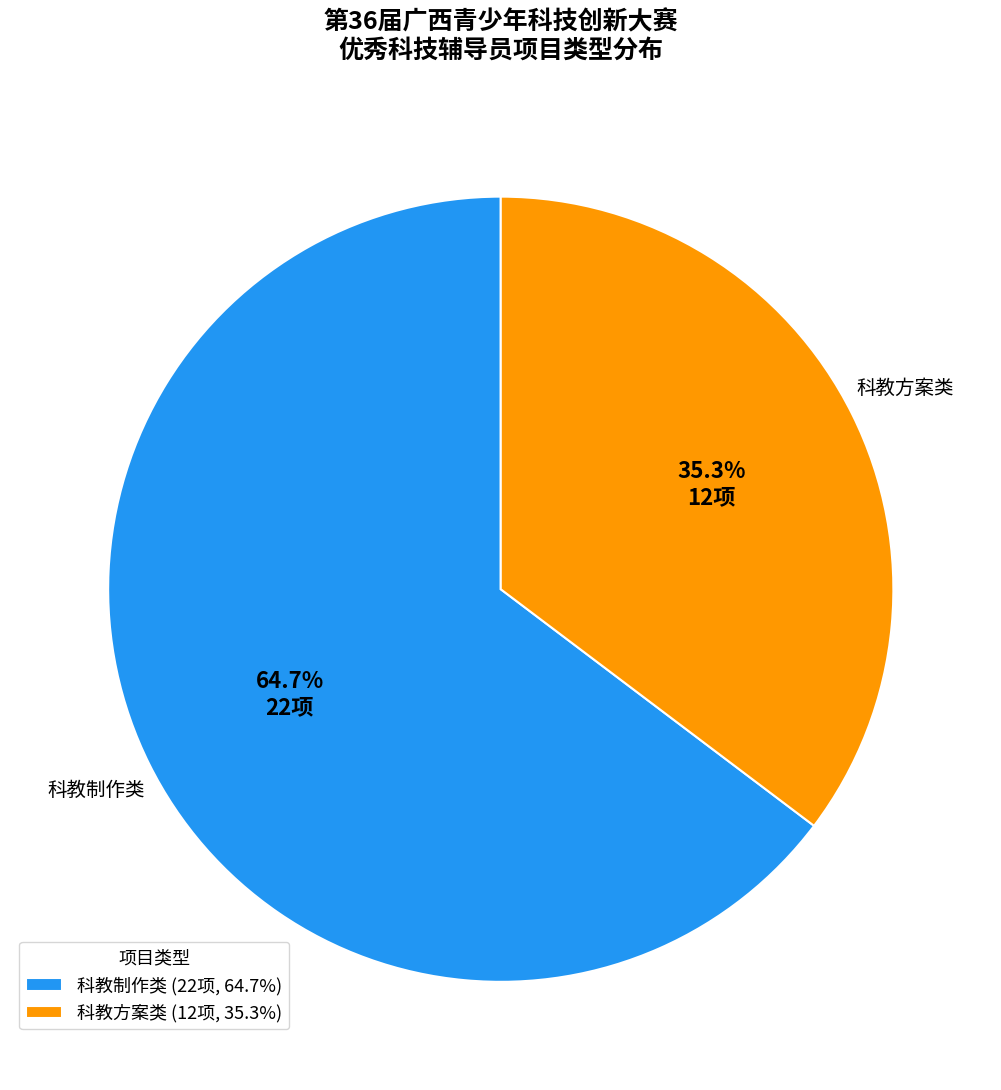

To the nearest percent, what percentage of the pie is 科教方案类?

35%